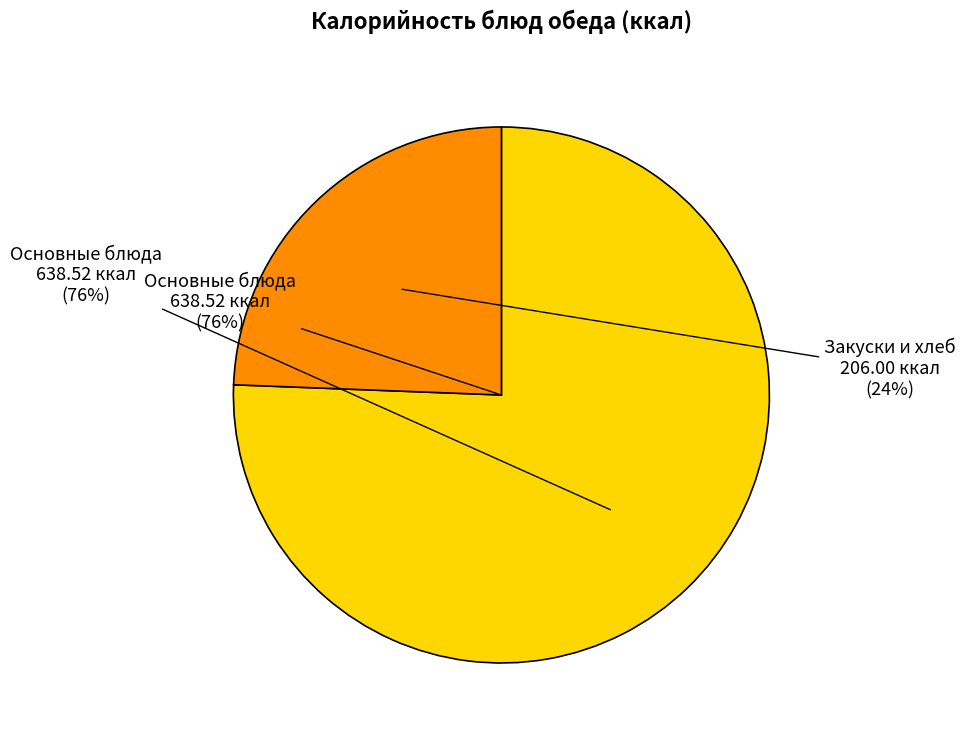

Does any single category account for the majority?

No